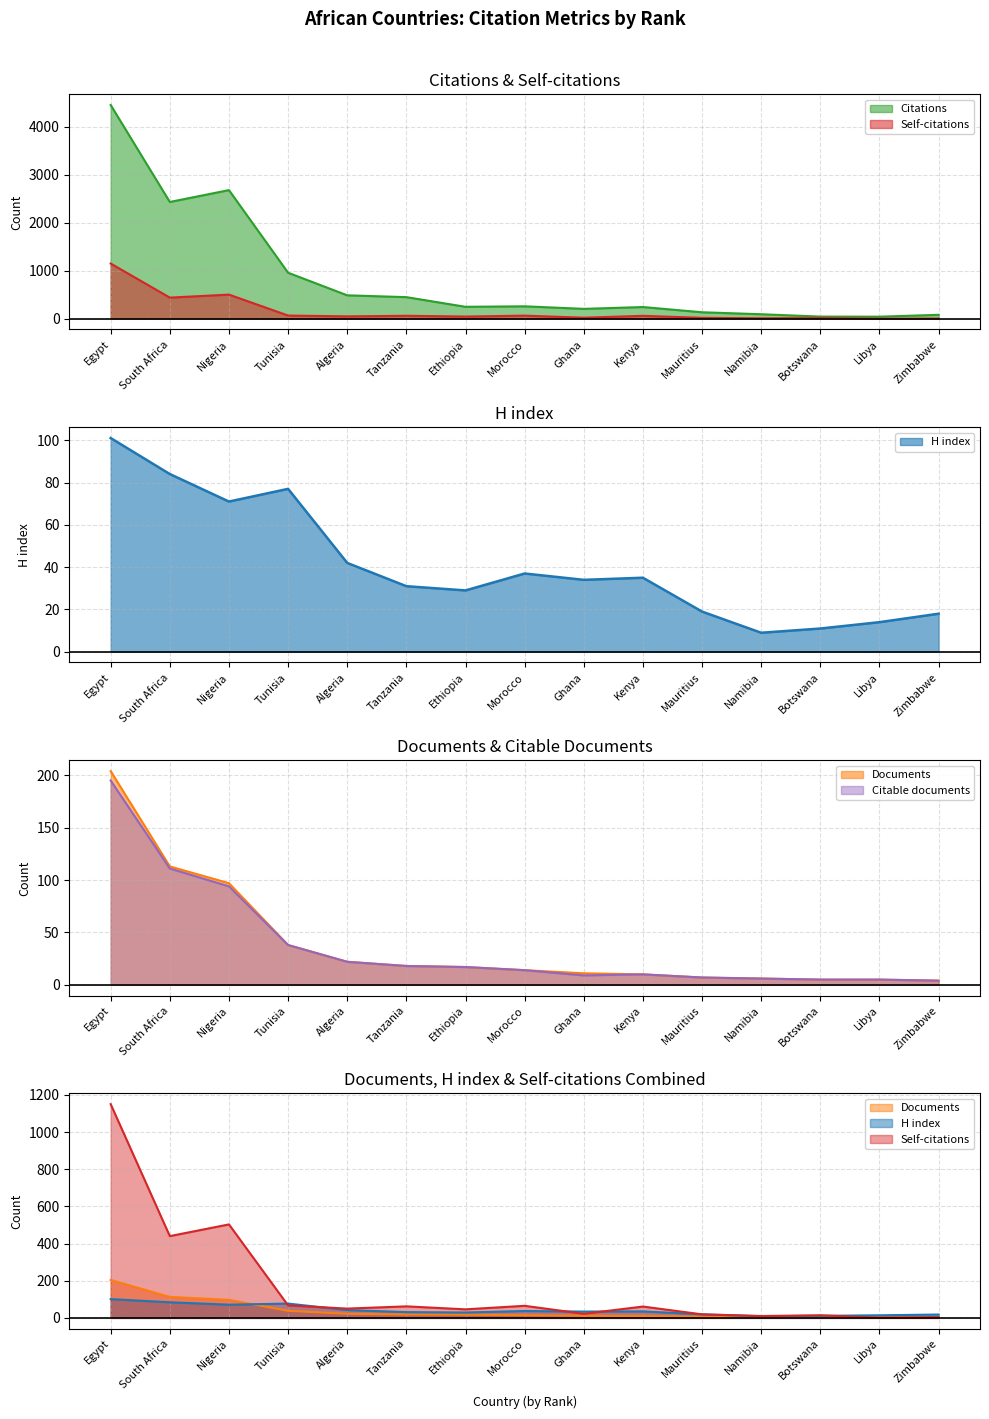

The Citable documents series shows 38 at Algeria. True or false?

False